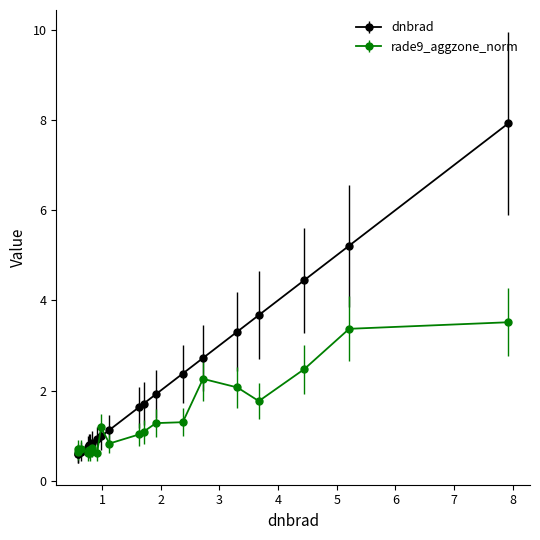

What is the sum of all rade9_aggzone_norm values?

27.5